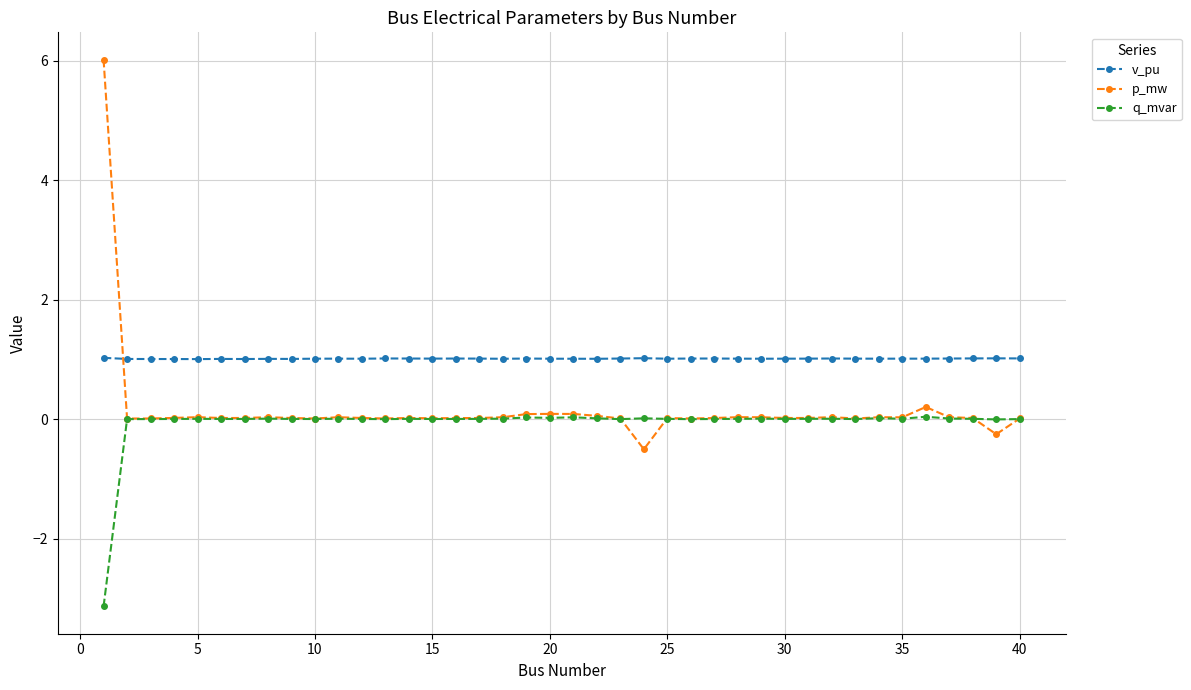

Which series has the largest range (max minus min)?

p_mw